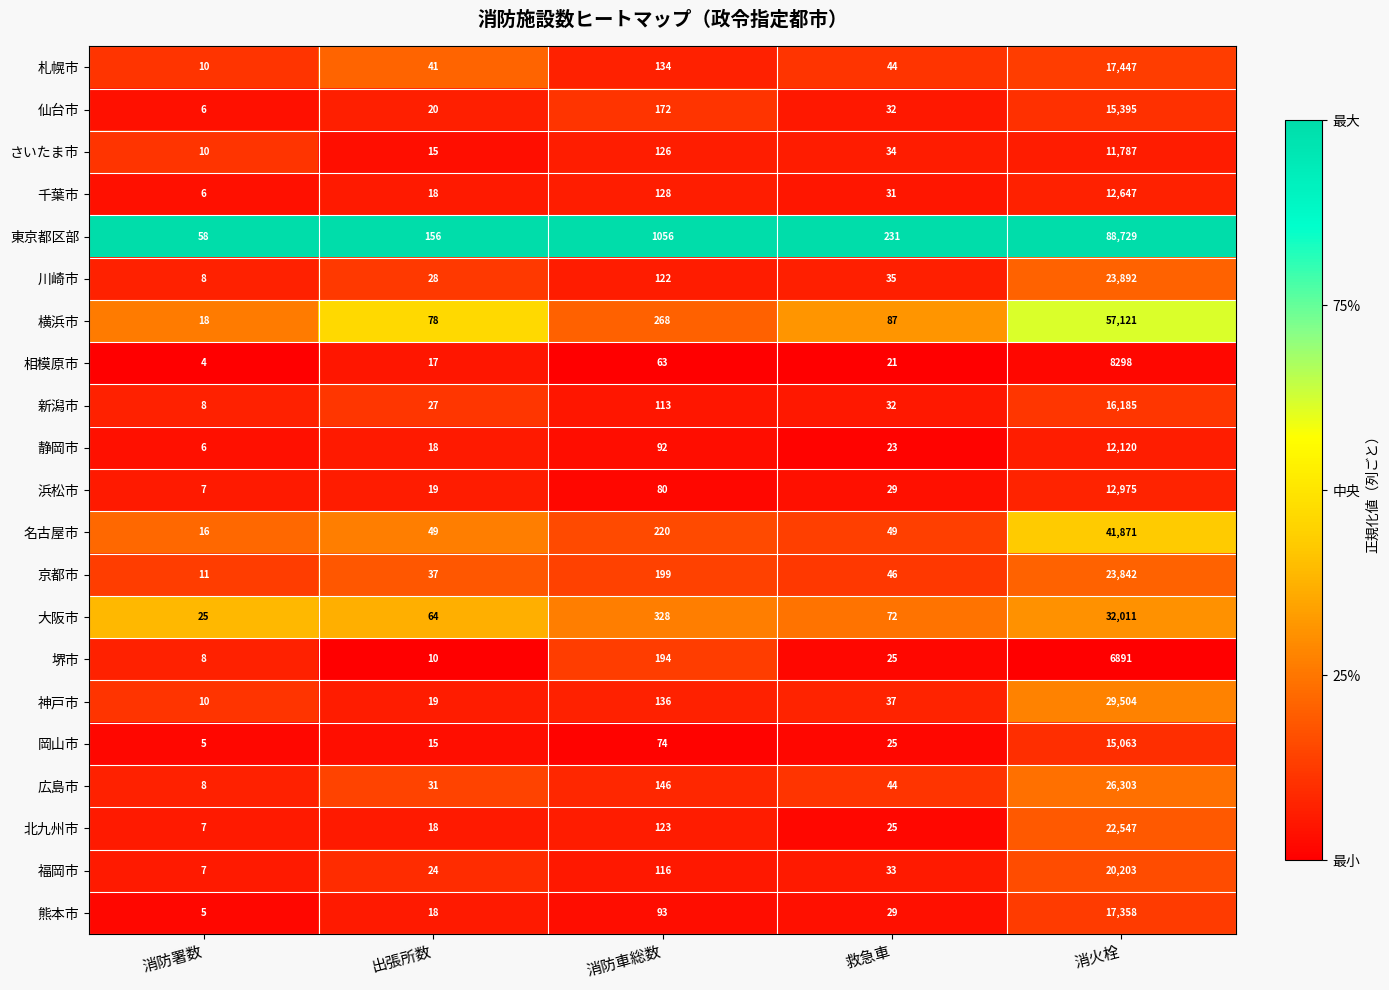

At which label is 岡山市 closest to 7534?

消防車総数